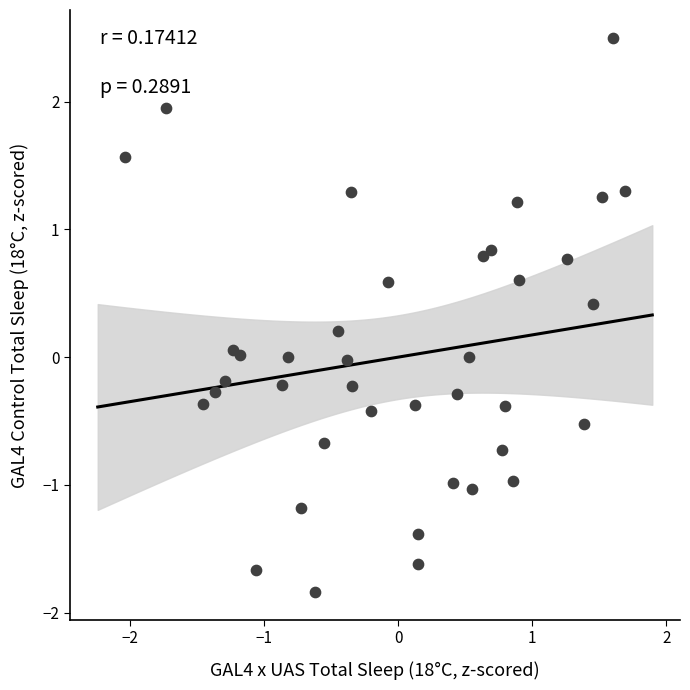

What is the range of X values (max minus min)?

3.7